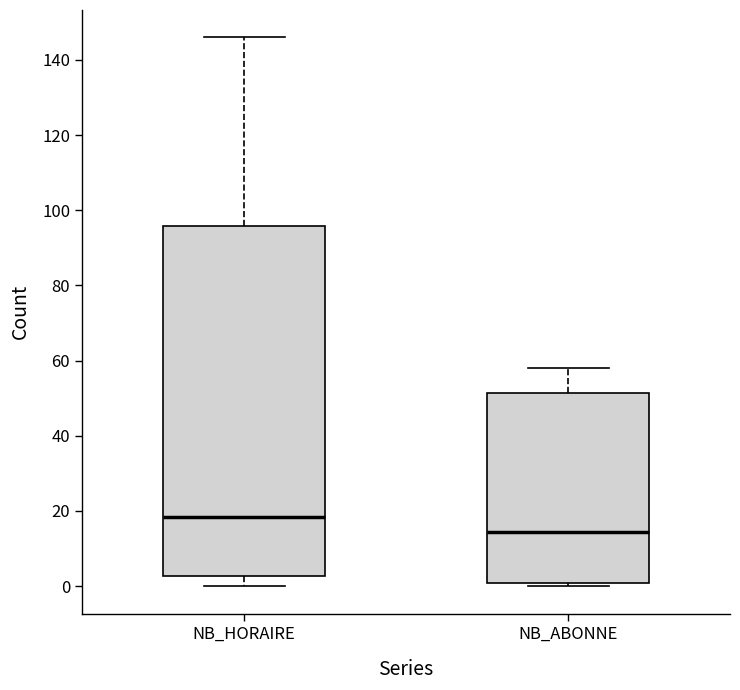

Comparing the boxes themselves (not the whiskers), which one is the tallest?

NB_HORAIRE